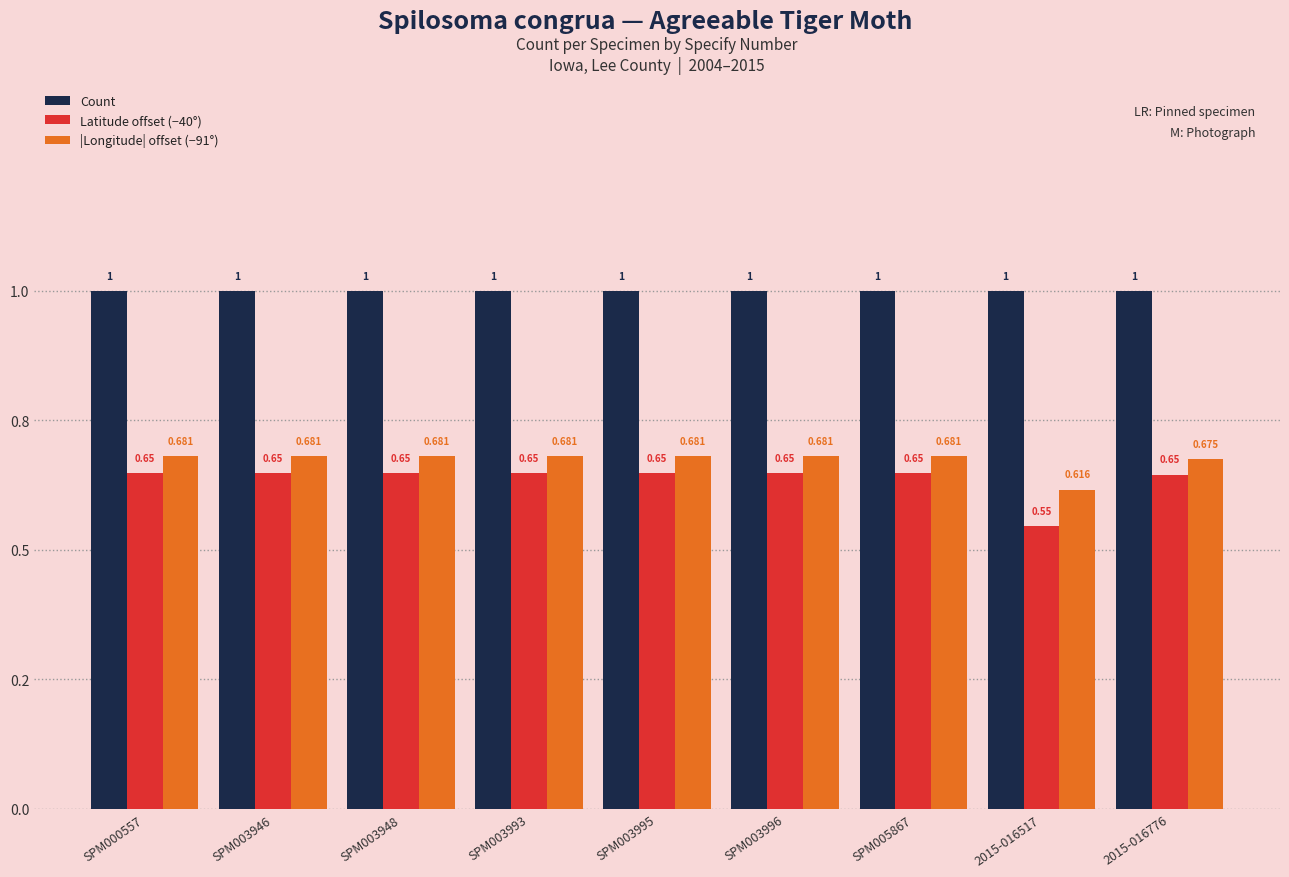

Is it true that Count equals 1.0 at SPM003946?

True